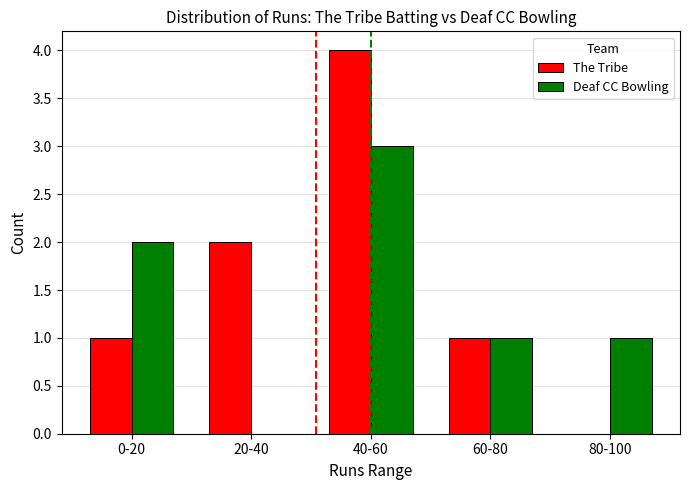

What is the sum of all Deaf CC Bowling values?

7